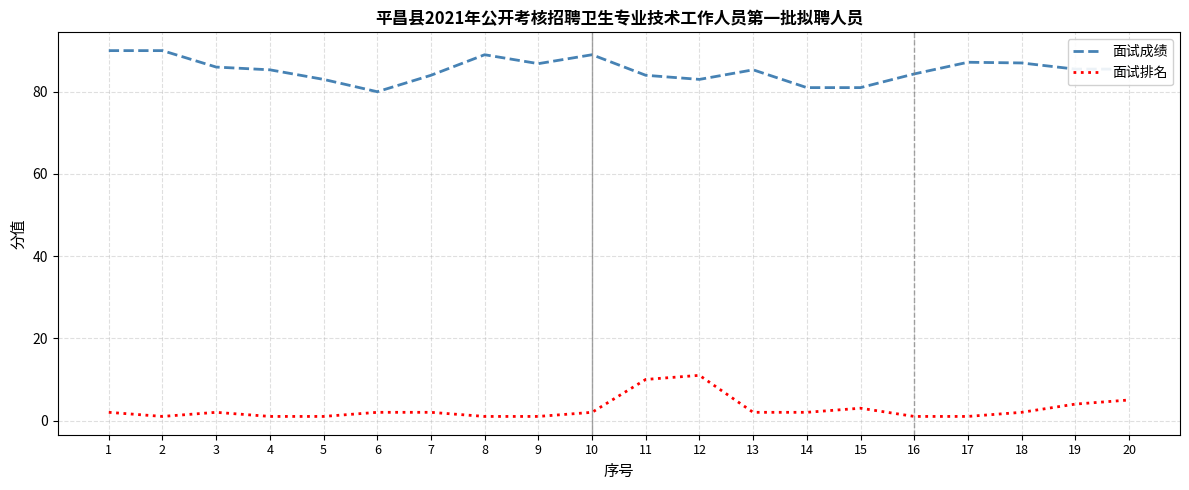

Which series has the largest total across all categories?

面试成绩